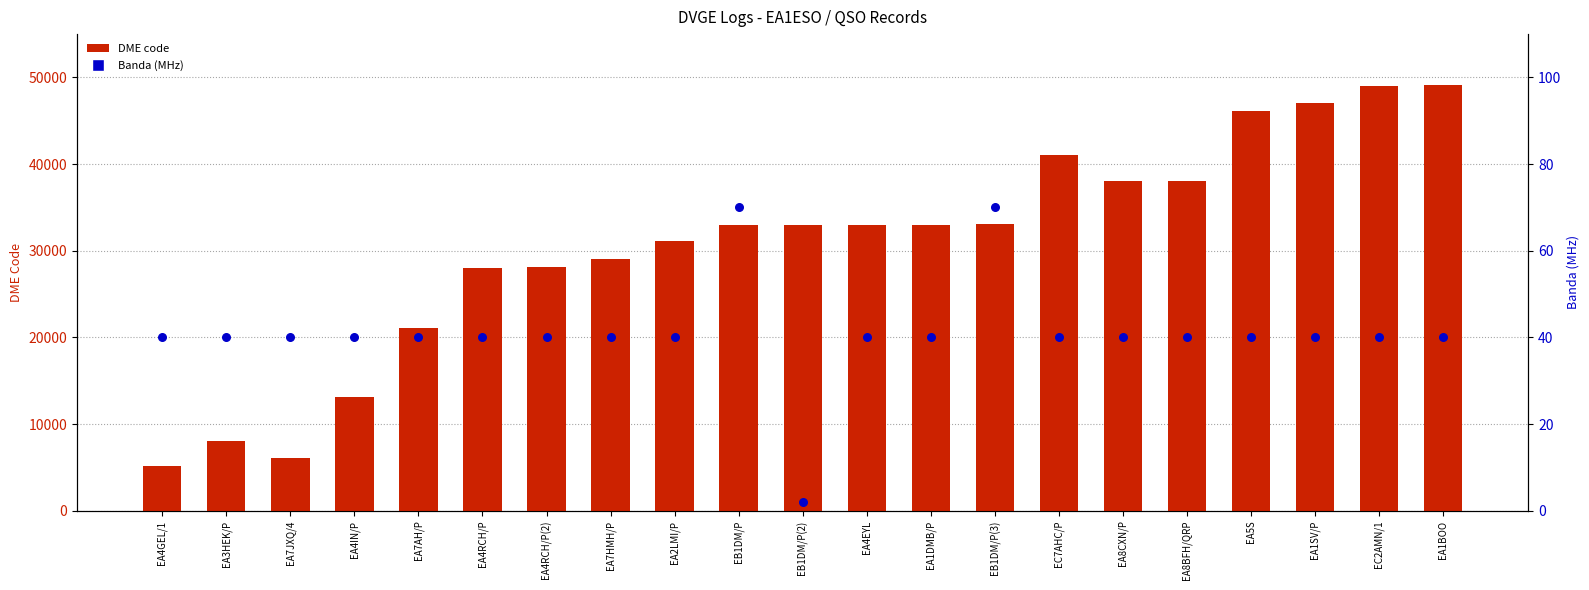

At which category is the sum across all series the highest?

EA1BOO